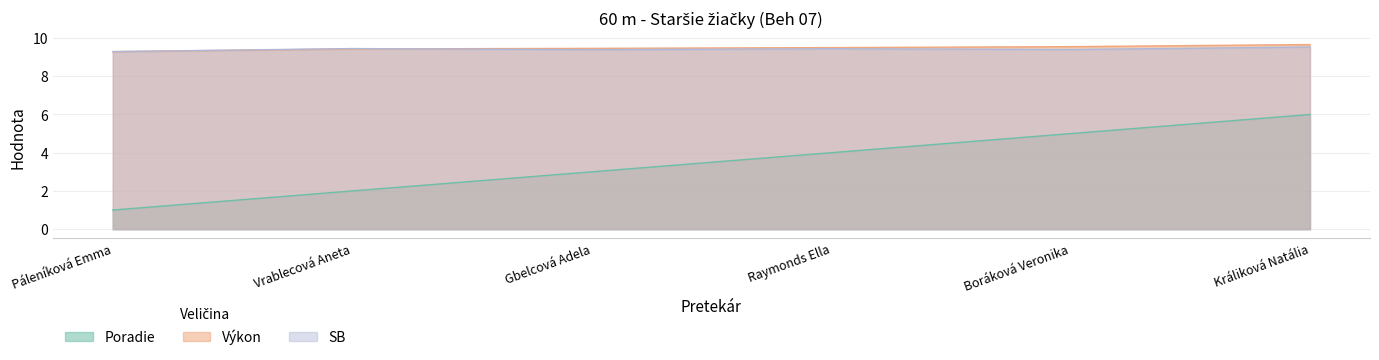

True or false: SB and Poradie cross at least once.

False